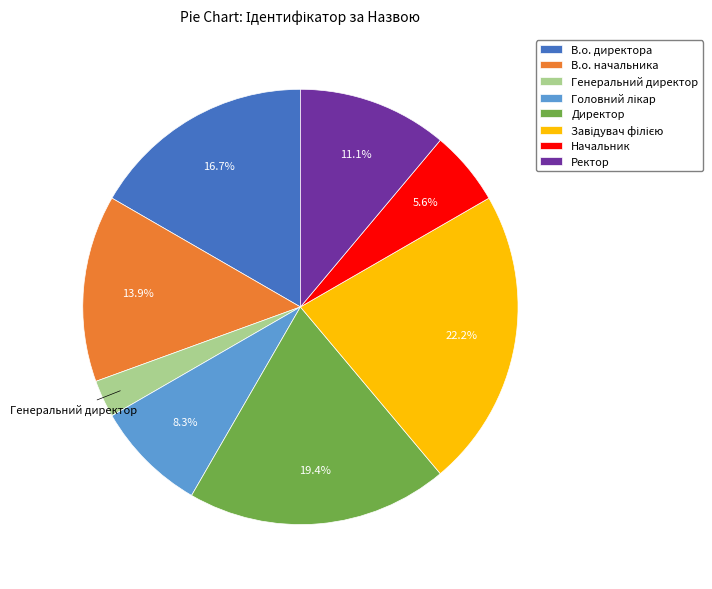

The В.о. директора slice represents 5% of the pie. True or false?

False